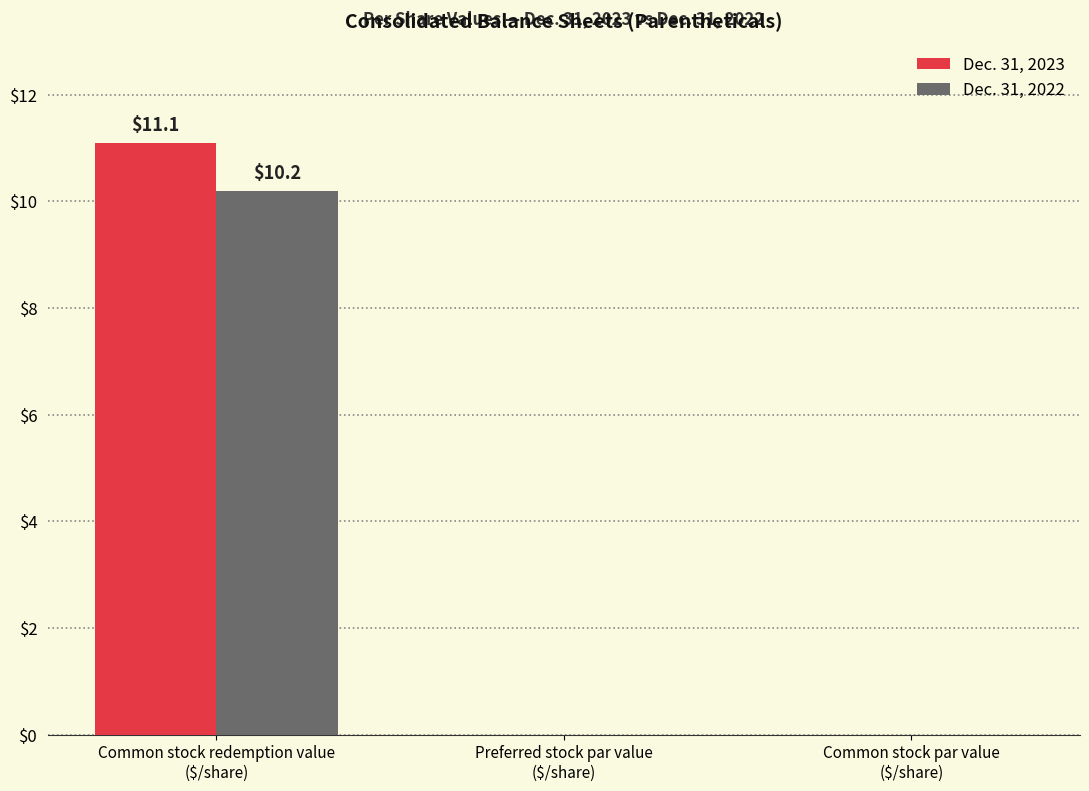

What are all the series names shown in the legend?

Dec. 31, 2023, Dec. 31, 2022